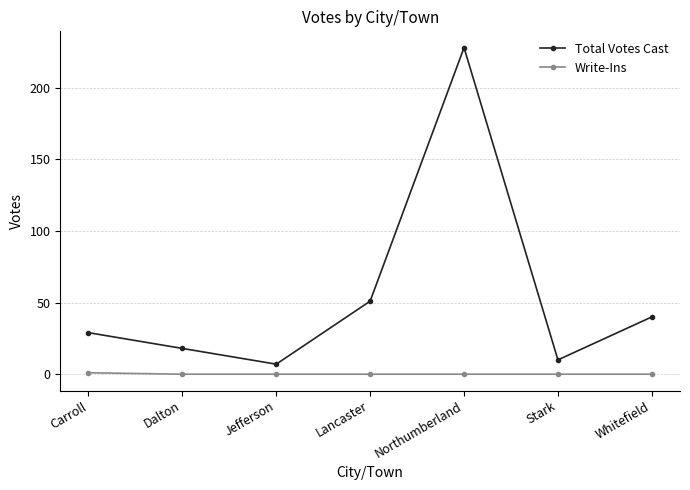

What is the minimum value for Total Votes Cast?

7